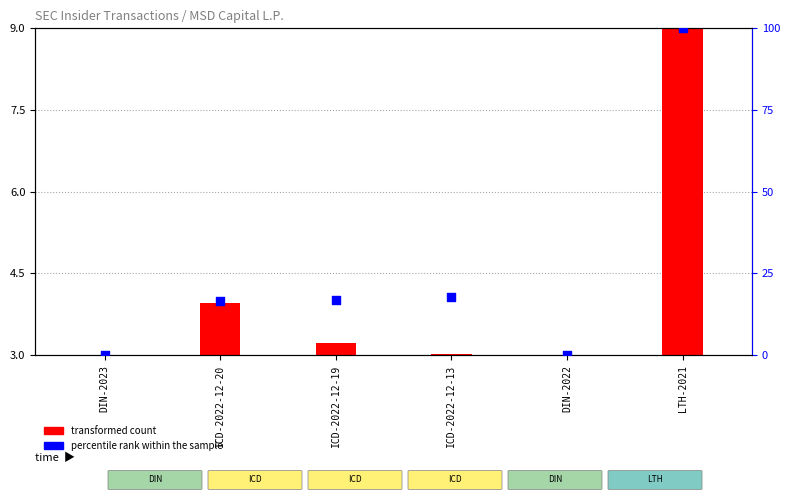

Between ICD-2022-12-13 and DIN-2022, which is larger?

ICD-2022-12-13